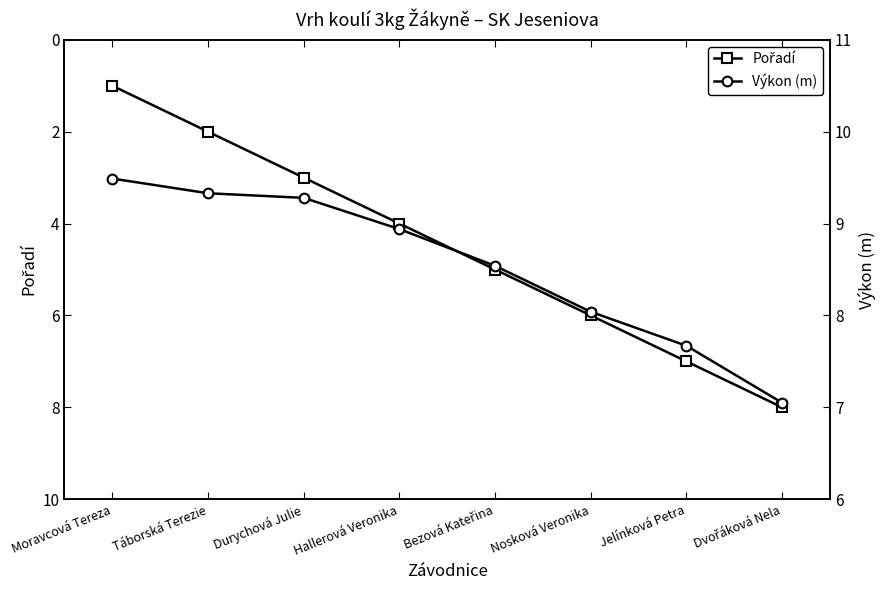

List the series in order of their overall mean, lowest first.

Pořadí, Výkon (m)